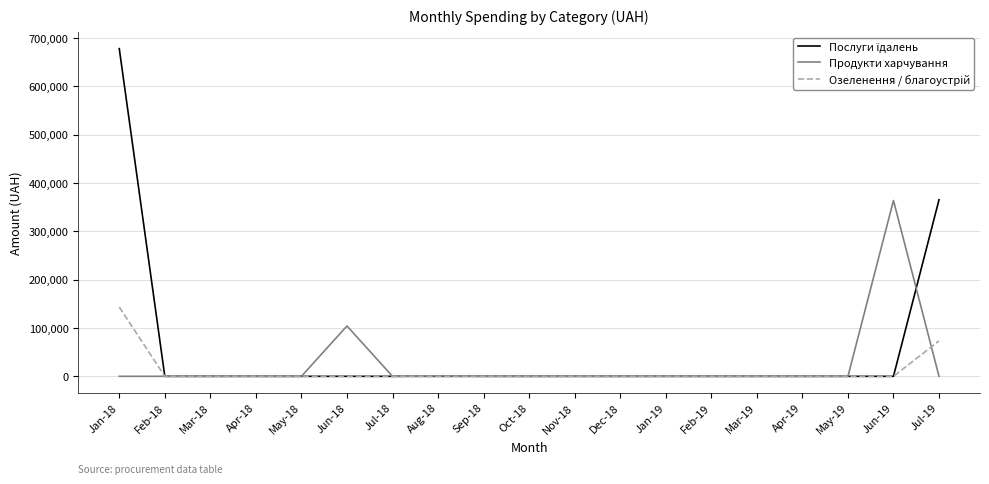

Where is Продукти харчування nearest to the value 181880?

Jun-18